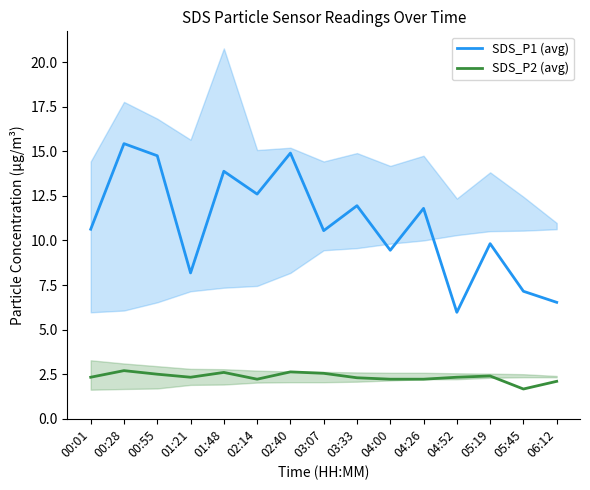

What is the sum of the SDS_P2 (avg) values at 03:33 and 02:14?

4.5